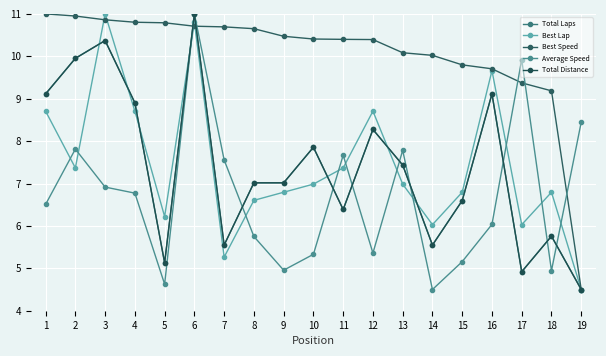

How many times do Best Speed and Total Distance cross each other?

2